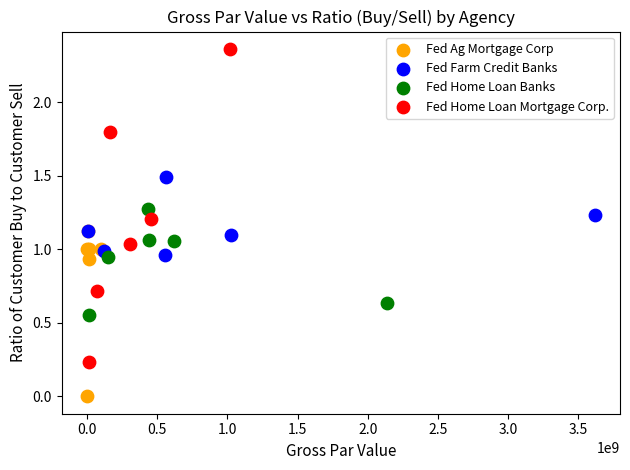

Which series contains the highest Y value?

Fed Home Loan Mortgage Corp.